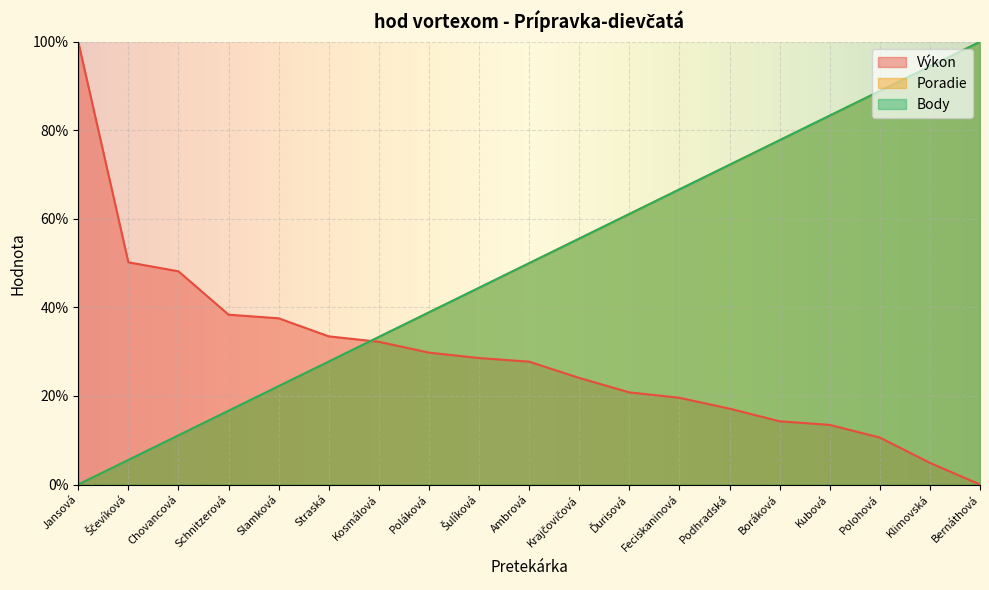

How many intersections are there between Body and Výkon?

1